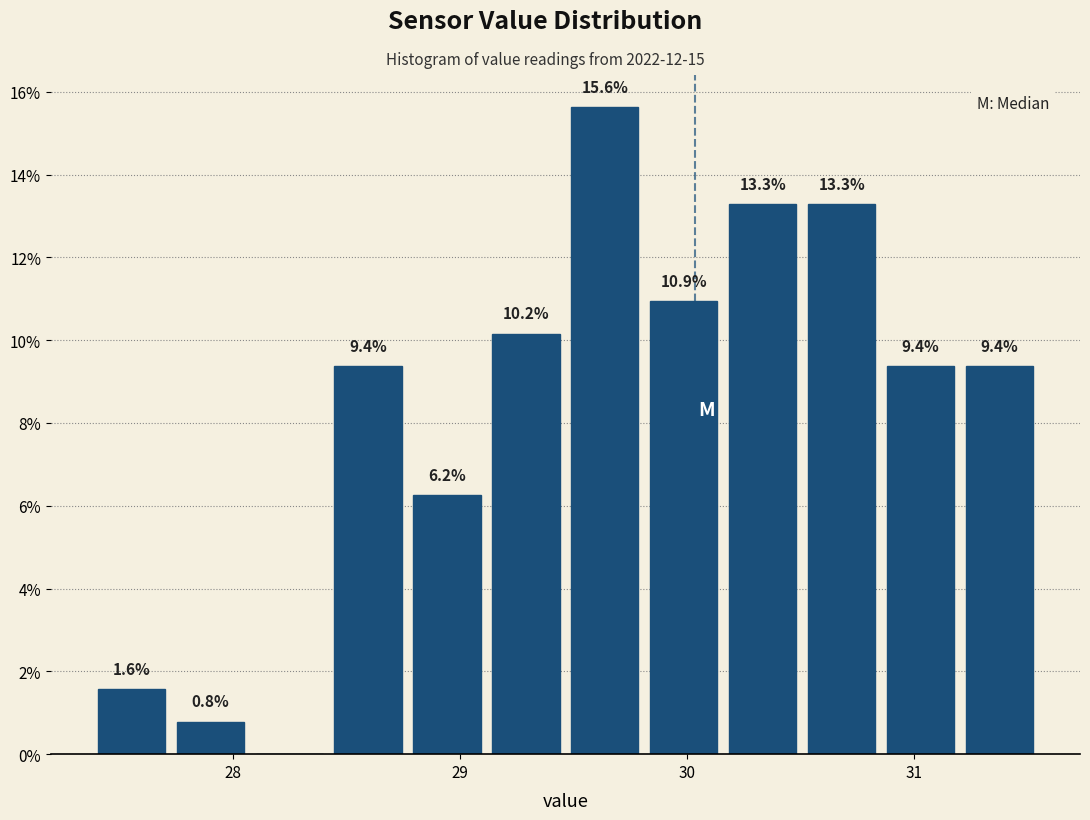

Around what value on the x-axis is the tallest bar? Give the approximate position of its centre, as read against the axis.

29.6